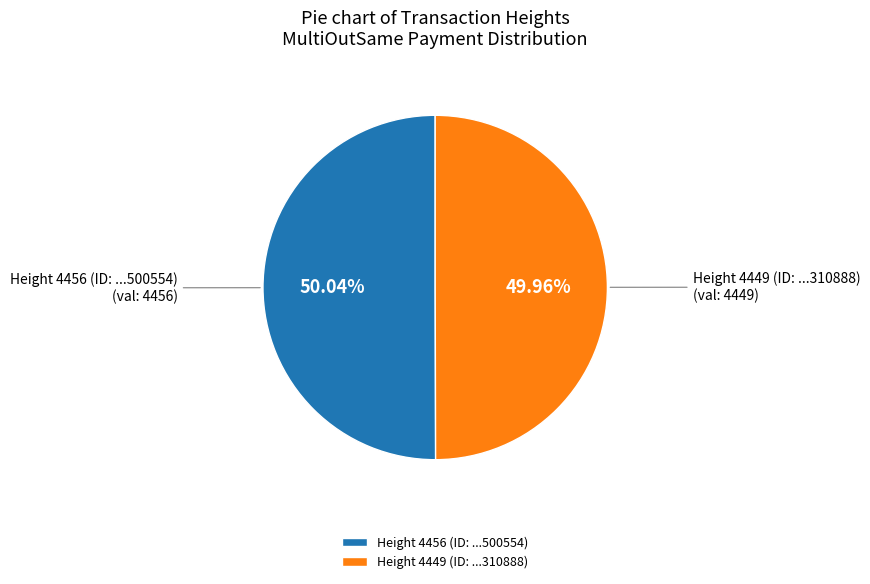

Does any single category account for the majority?

Yes